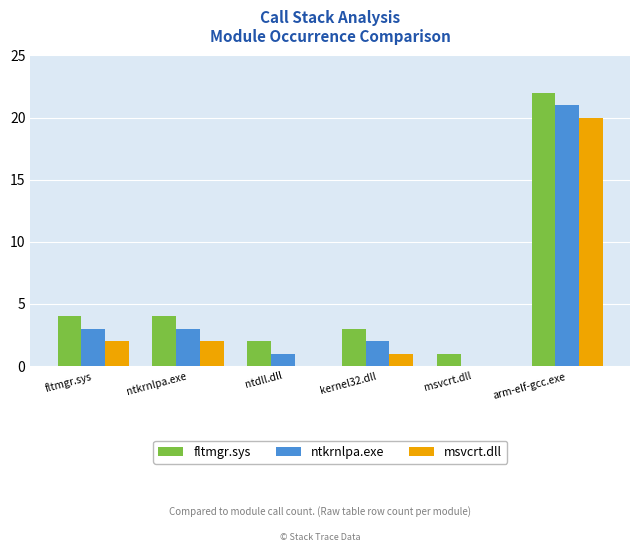

What is the sum of the ntkrnlpa.exe values at msvcrt.dll and arm-elf-gcc.exe?

21